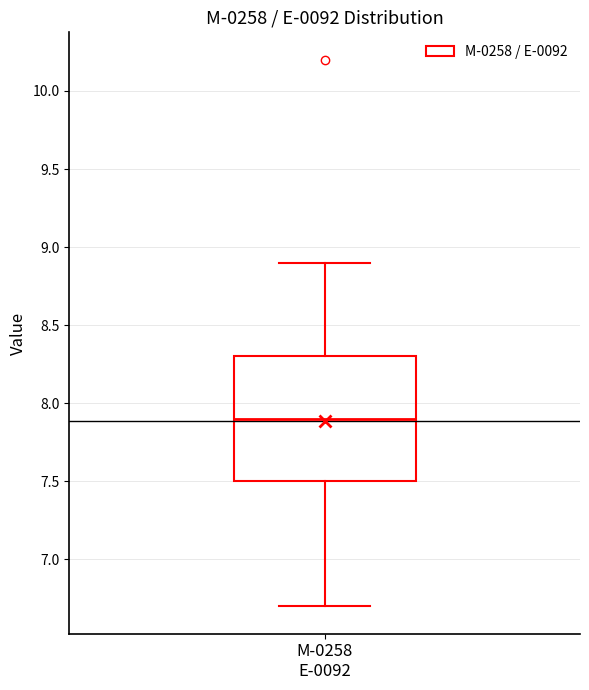

Transcribe this box plot: give where the median line is, the range the box spans, and where the two whiskers end, as read against the y-axis. The values are not printed on the chart, so give them approximately, as read against the axis.

median 7.9, box 7.5 to 8.3, whiskers 6.7 to 8.9